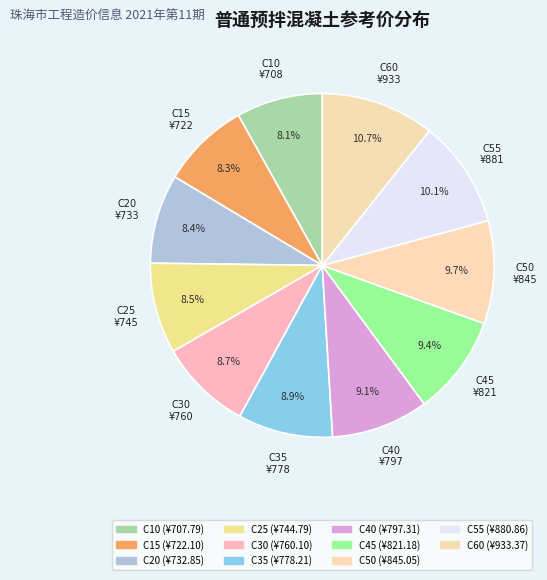

How many segments does this pie chart have?

11